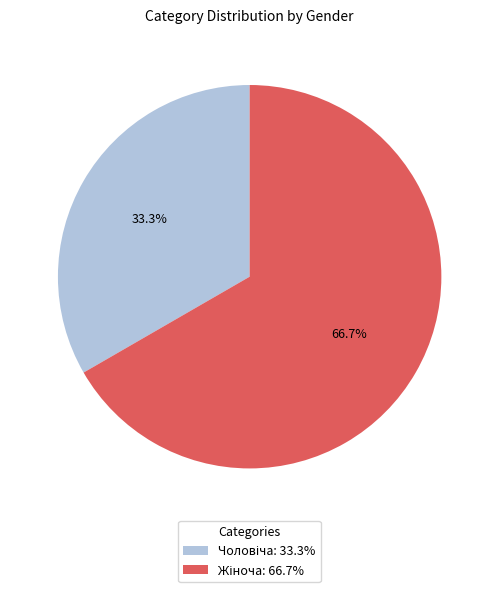

How many segments does this pie chart have?

2